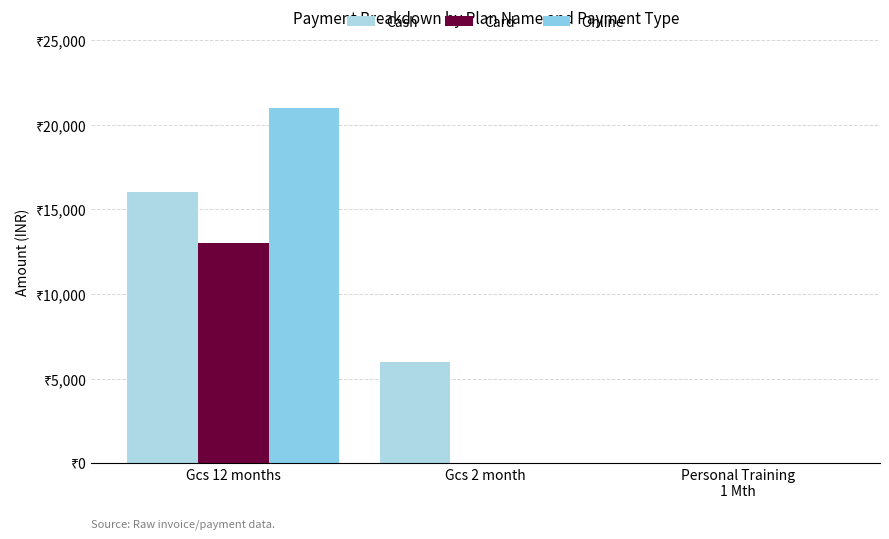

What is the label of the 1st bar from the left?

Gcs 12 months